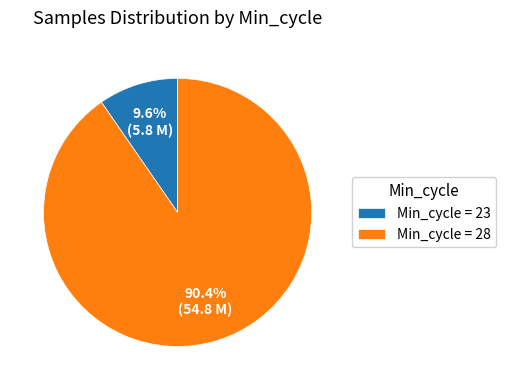

What percentage do Min_cycle = 23 and Min_cycle = 28 together represent?

100.0%